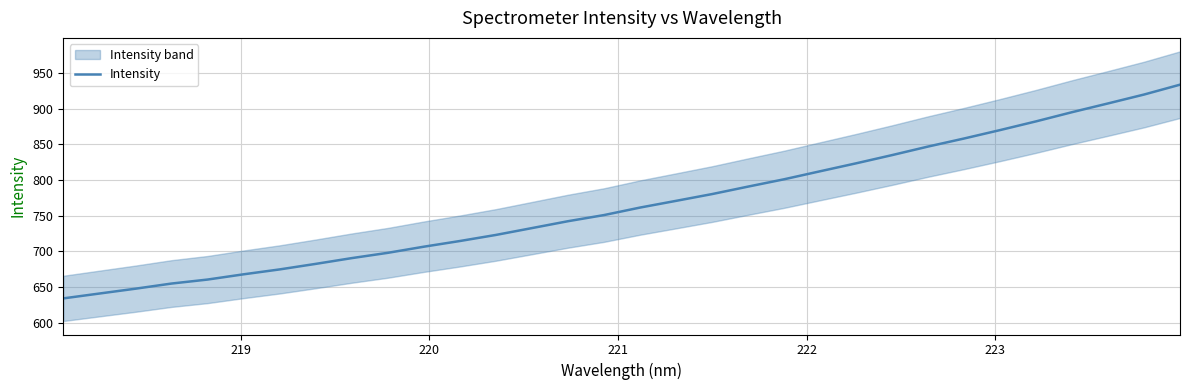

Does the chart have visible grid lines?

Yes